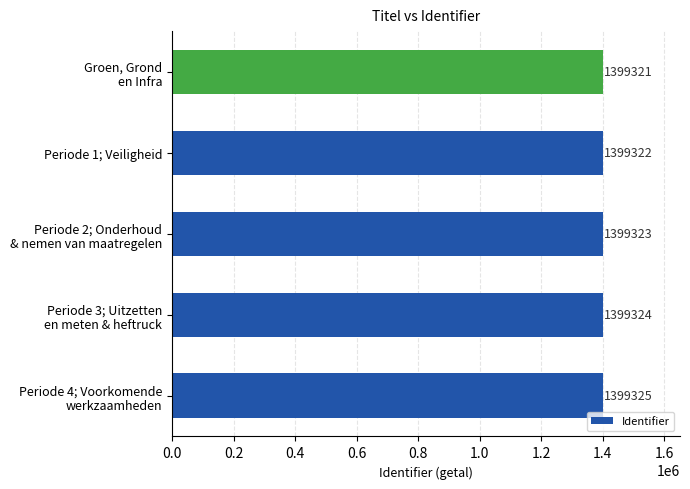

Reading bottom to top, list all the values displayed in this chart.

1399325	1399324	1399323	1399322	1399321